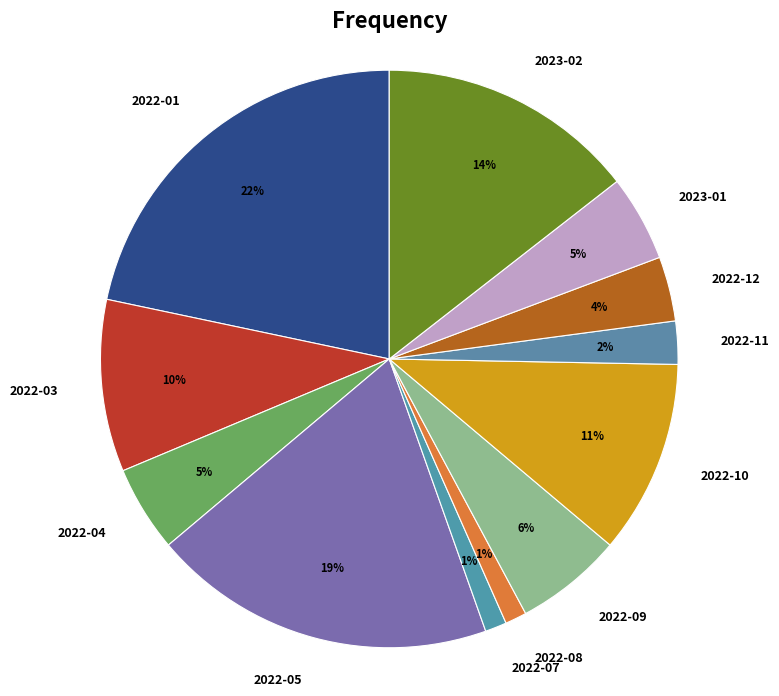

Is it true that 2022-09 is 16% of the pie?

False